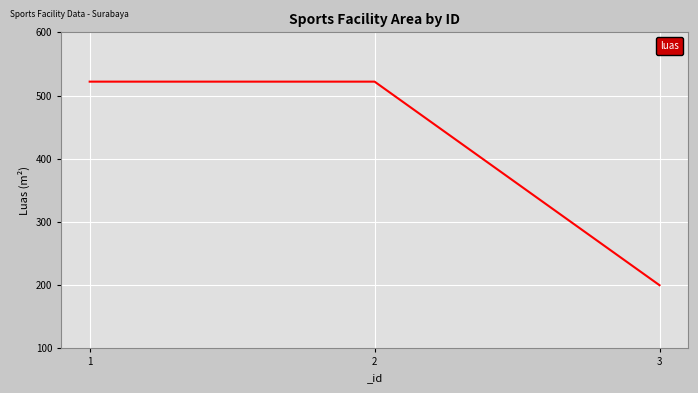

What is the sum of all values?

1244